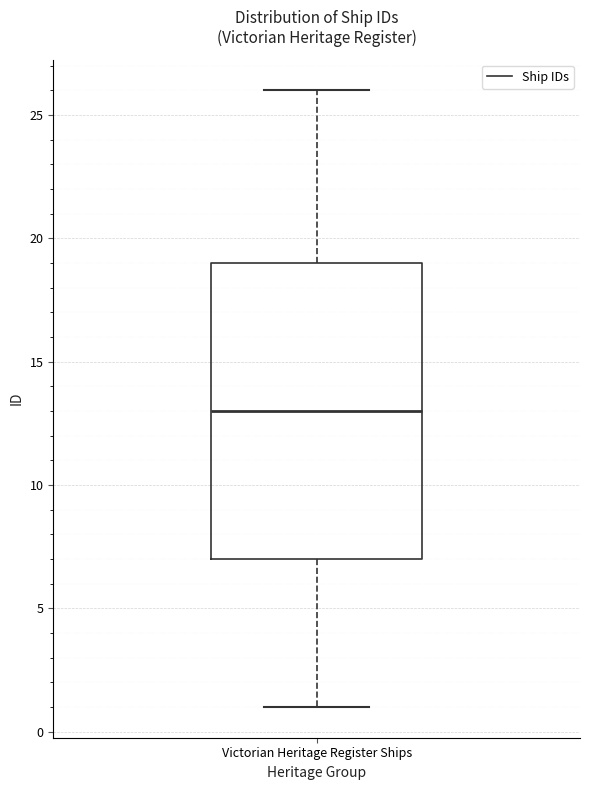

Transcribe this box plot: give where the median line is, the range the box spans, and where the two whiskers end, as read against the y-axis. The values are not printed on the chart, so give them approximately, as read against the axis.

median 13, box 7 to 19, whiskers 1 to 26